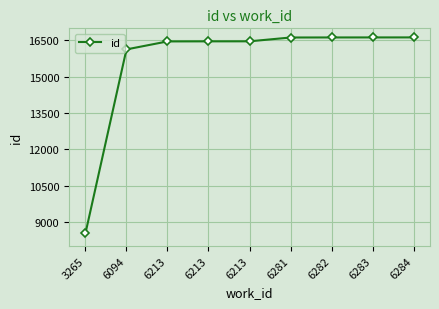

How many series are shown in this chart?

1